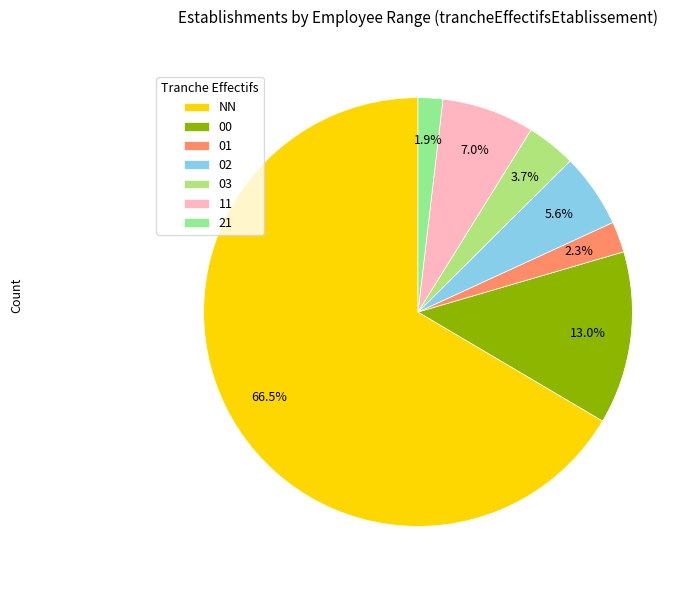

True or false: NN accounts for 67% of the total.

True